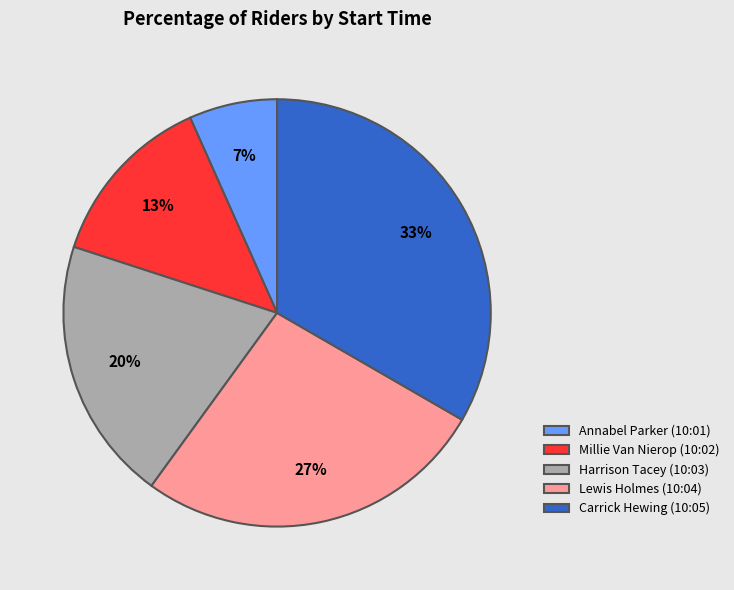

To the nearest percent, what is the average slice percentage?

20%